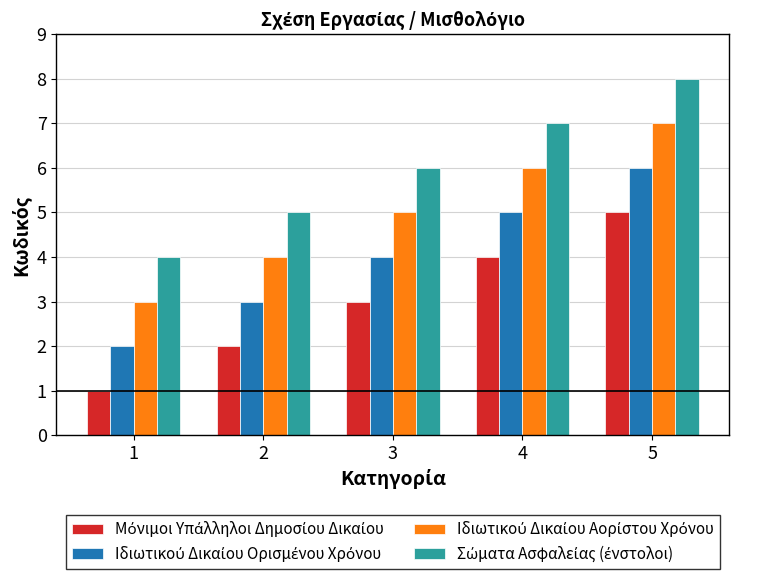

What is the maximum value shown in the chart?

8